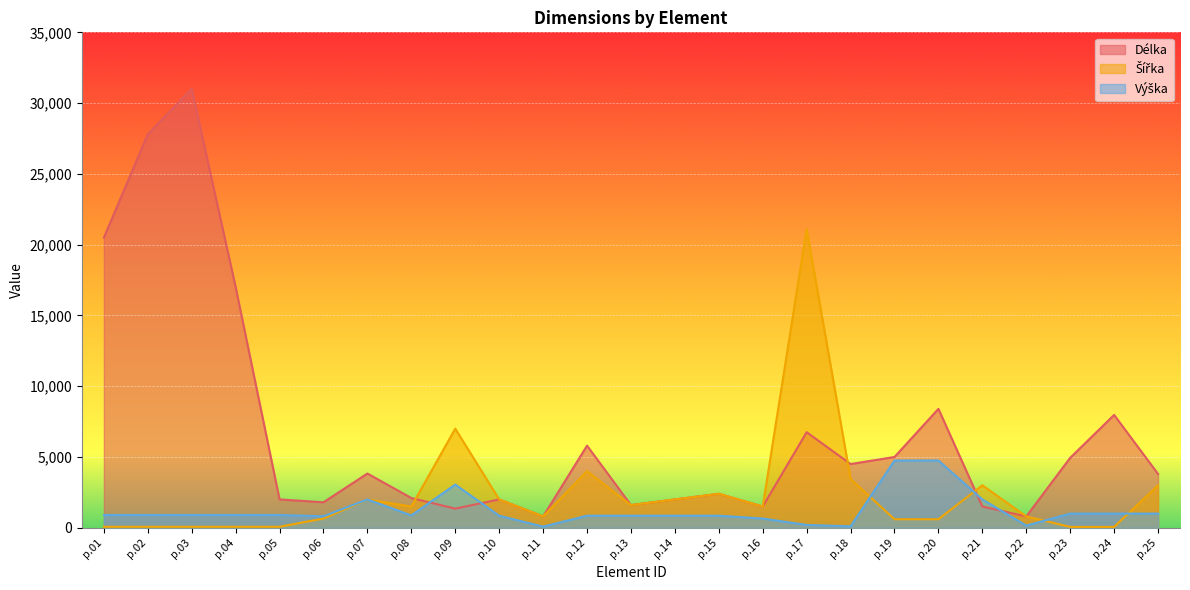

What is the difference between the maximum and second lowest values in the Výška series?

4650